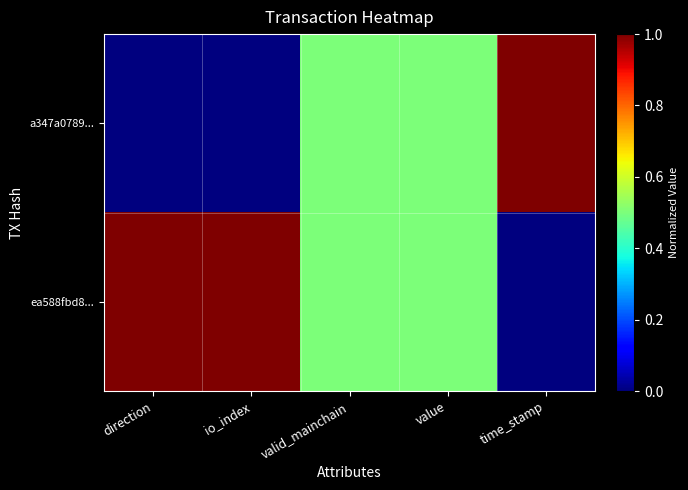

Which series has the largest range (max minus min)?

a347a0789...